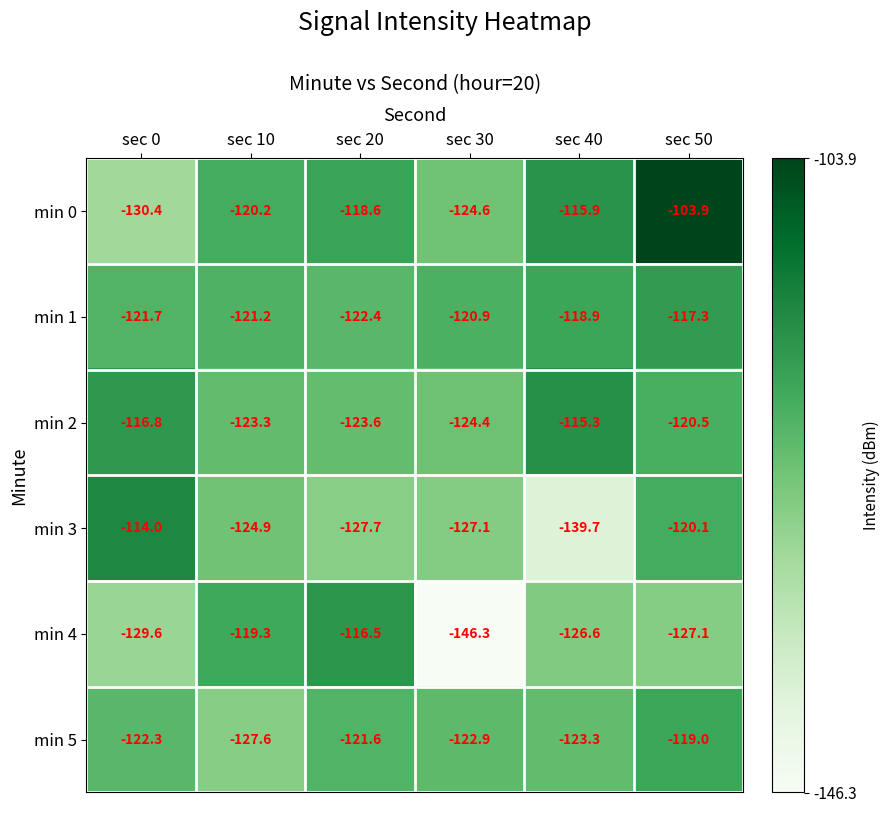

What is the total value across all series at sec 50?

-707.9